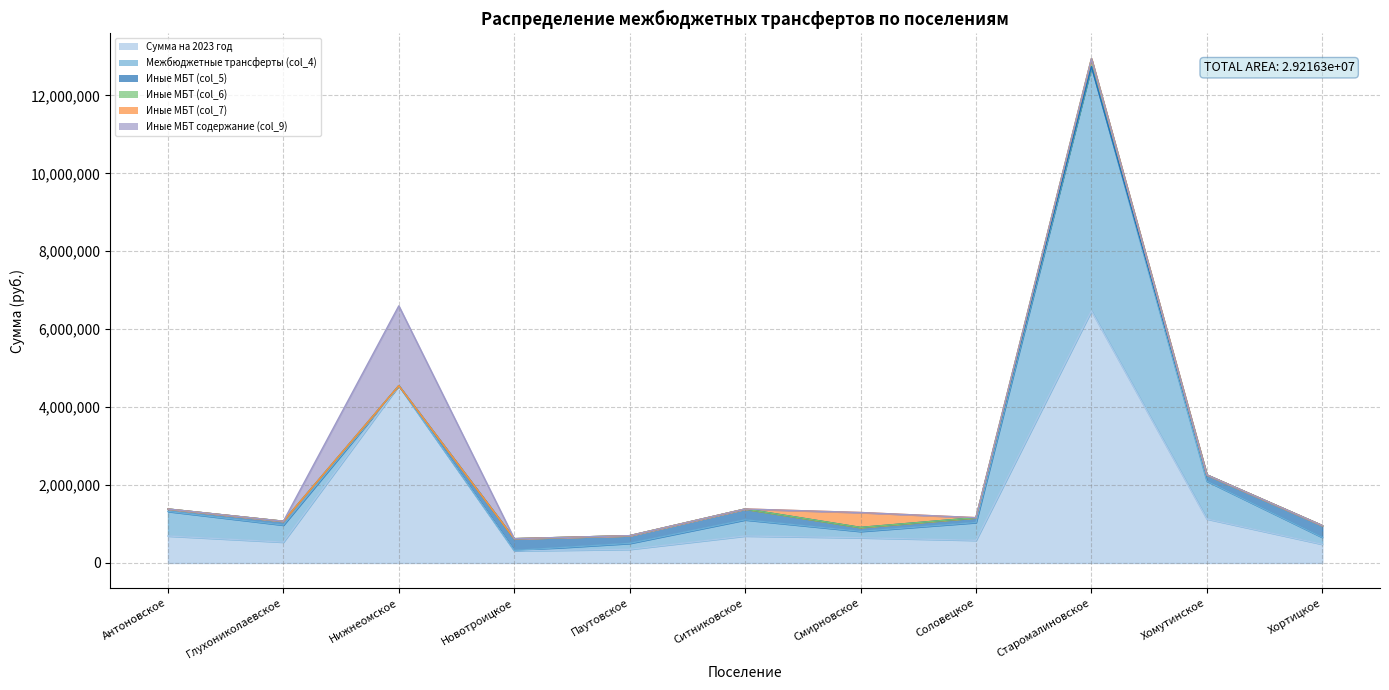

How many times do Иные МБТ содержание (col_9) and Межбюджетные трансферты (col_4) cross each other?

2